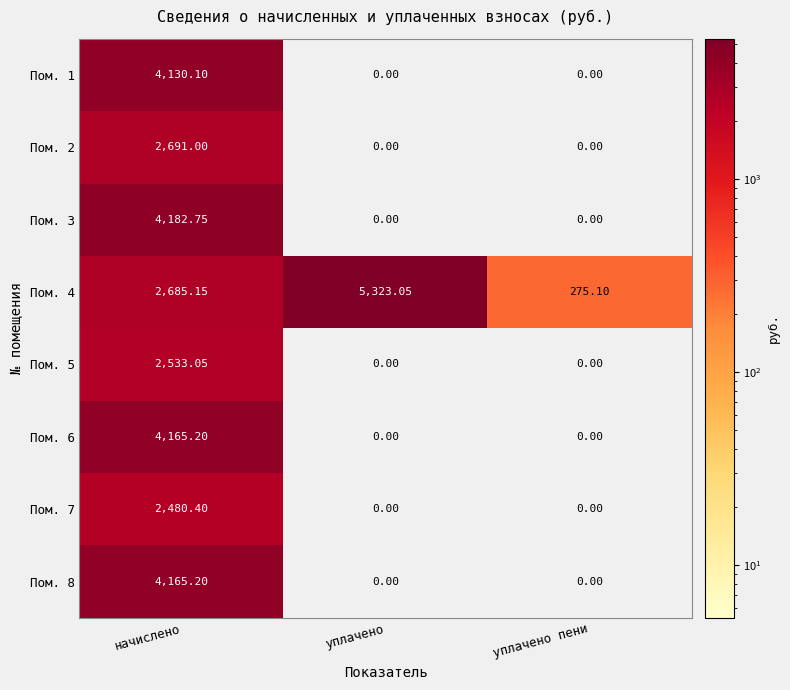

Is the value of Пом. 8 at начислено greater than the value of Пом. 7 at уплачено пени?

Yes